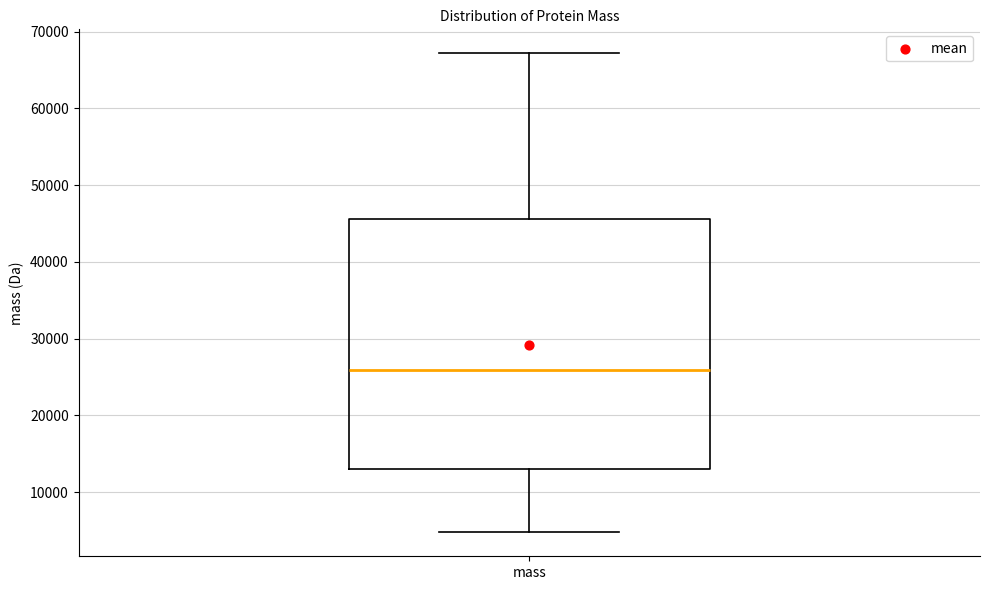

Read this box plot against the y-axis: the position of the median line, the range covered by the box, and the ends of both whiskers. The values are not printed on the chart, so give them approximately, as read against the axis.

median 26000, box 13000 to 46000, whiskers 5000 to 67000